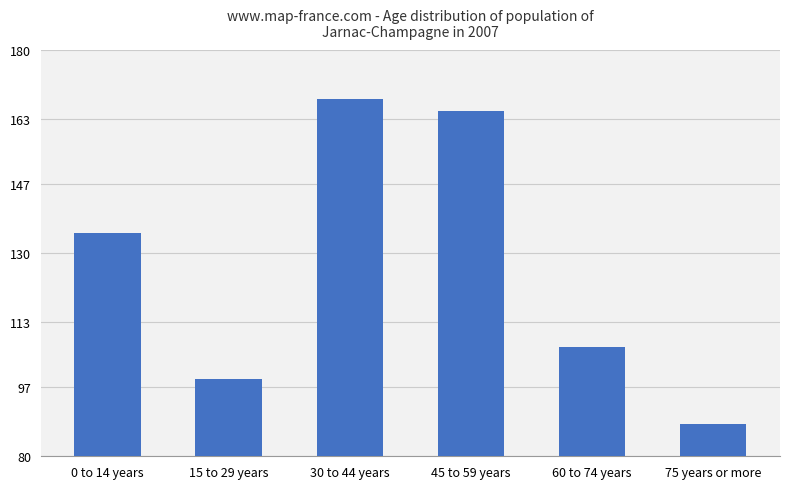

Reading right to left, what are all the values shown in this chart?

75 years or more=88	60 to 74 years=107	45 to 59 years=165	30 to 44 years=168	15 to 29 years=99	0 to 14 years=135